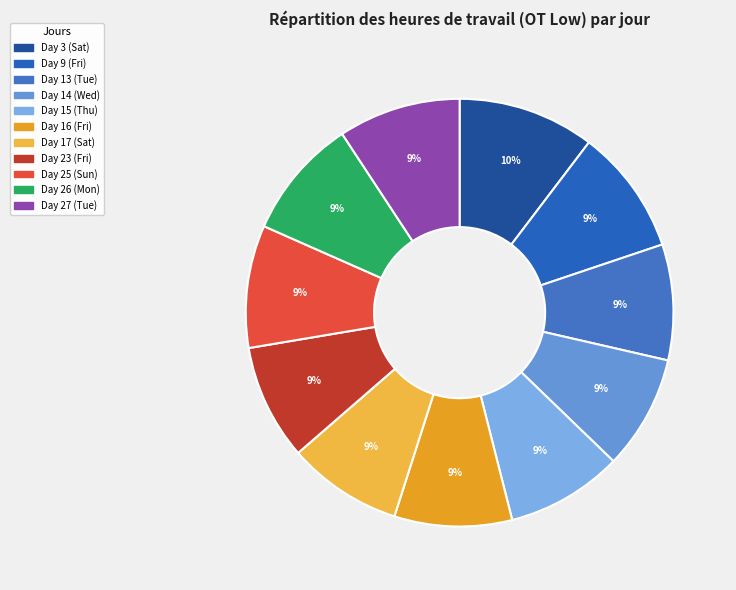

Which slice is the smallest?

Day 14 (Wed)